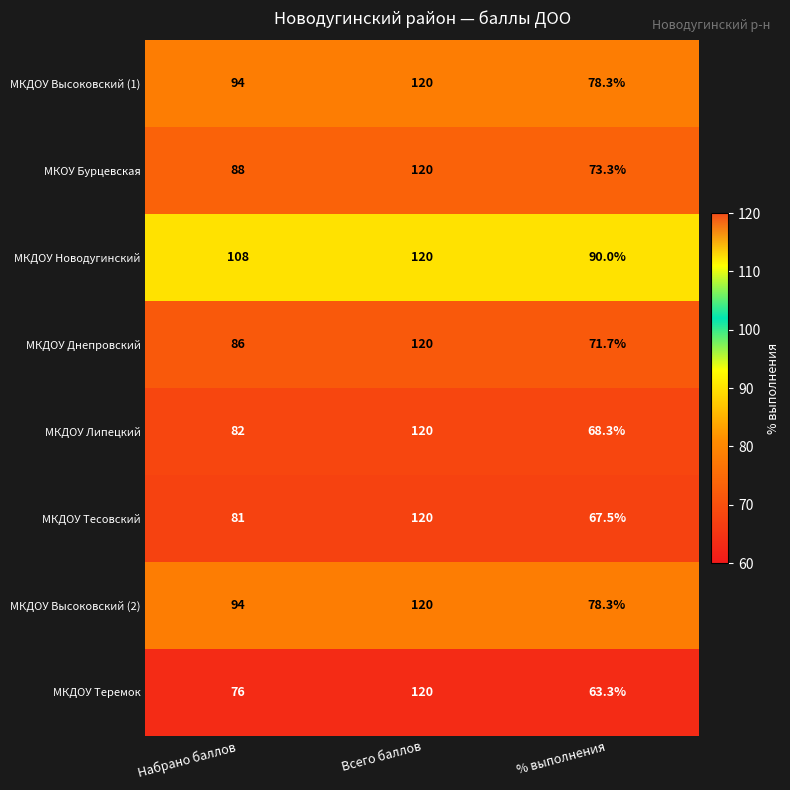

Which series changed the most between Всего баллов and % выполнения?

МКДОУ Теремок